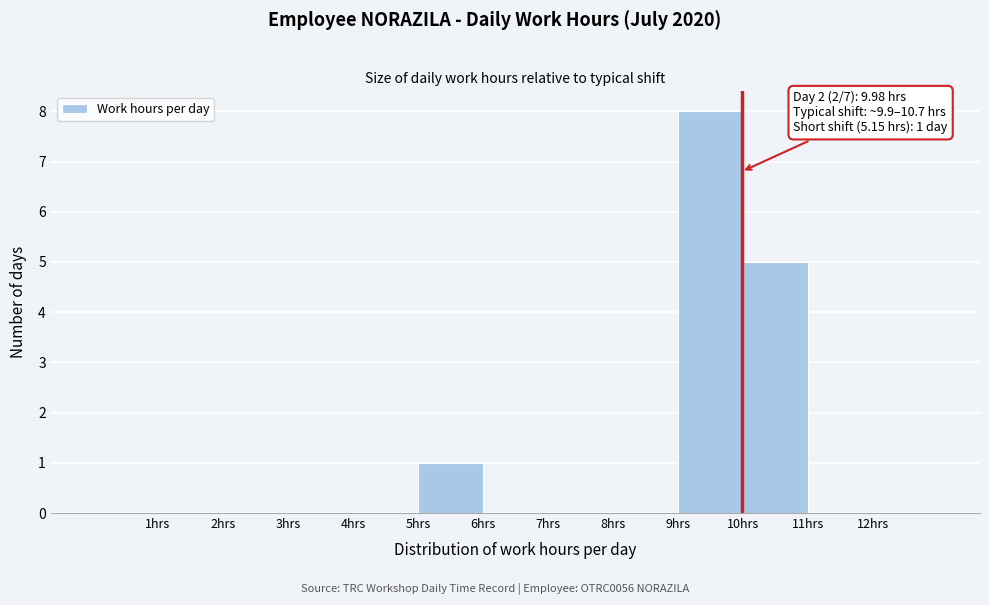

Which range on the x-axis has the tallest bar?

9 to 10